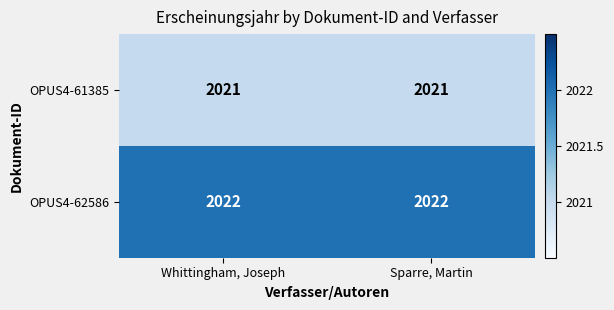

What is the smallest value displayed?

2021